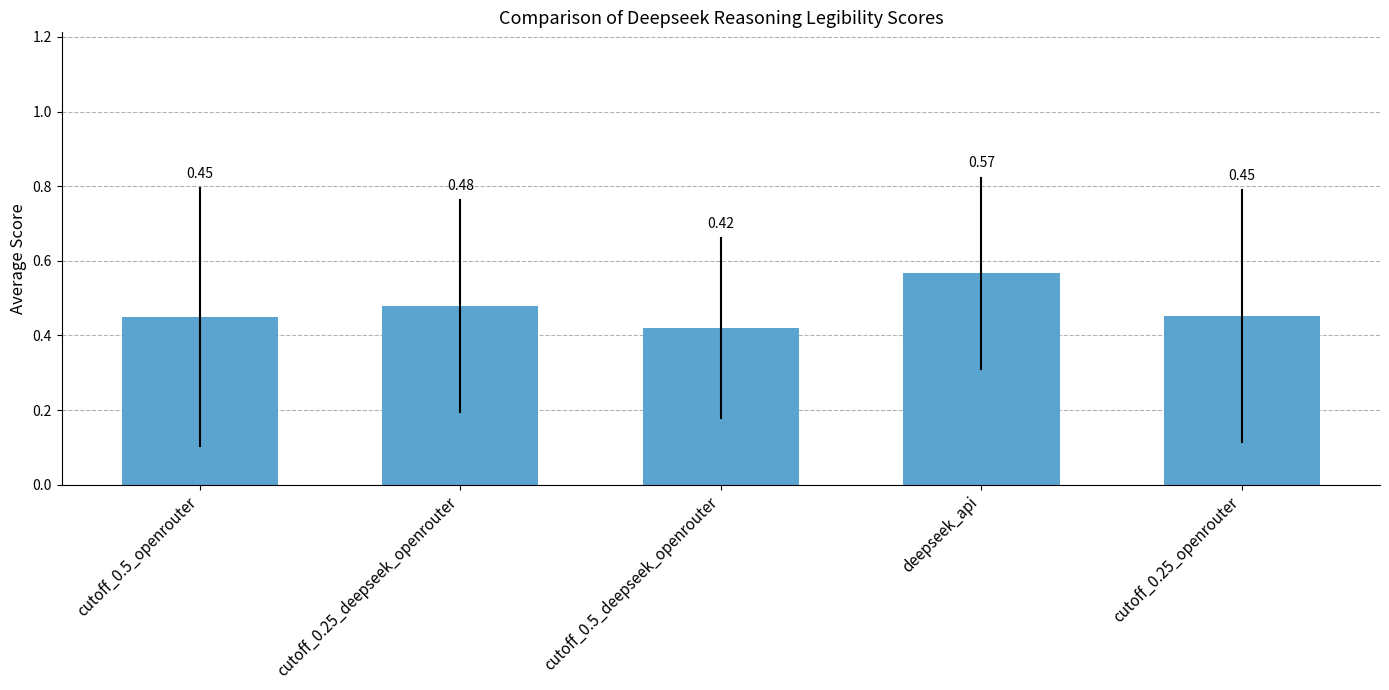

What is the sum of all values?

2.4